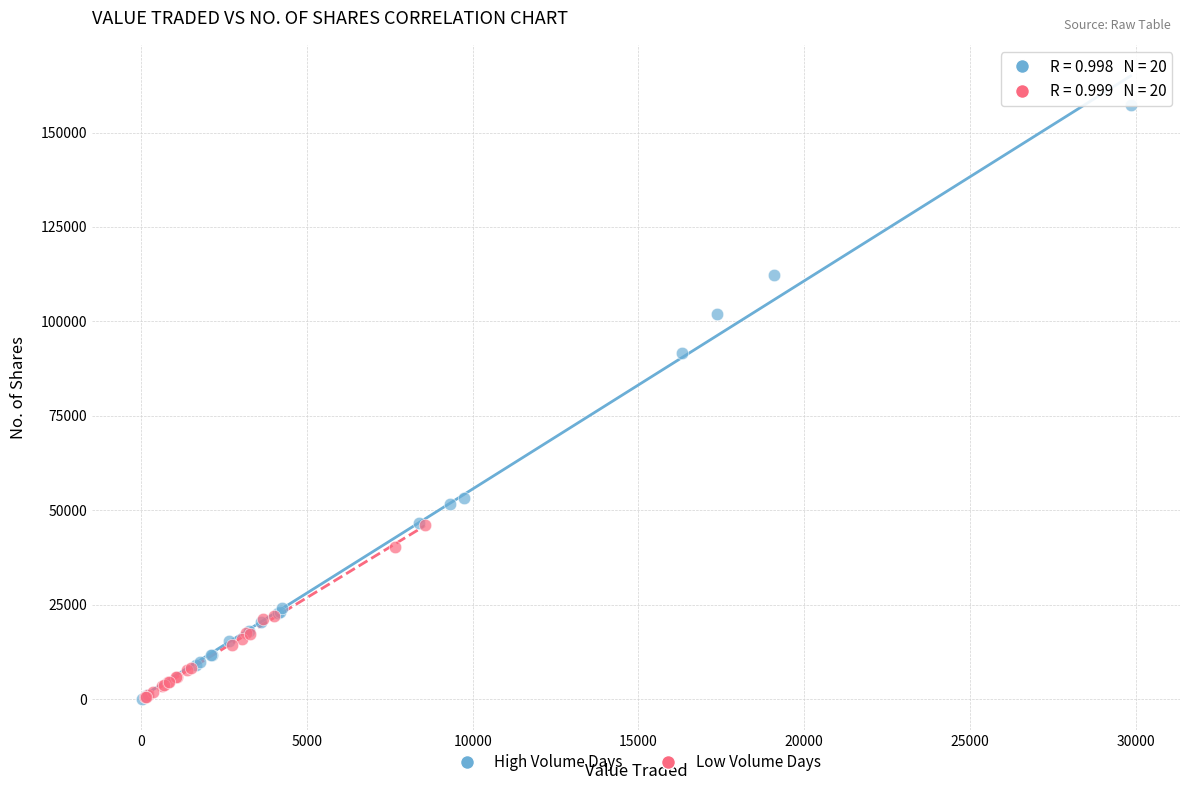

Which series has the largest Y range (max minus min)?

High Volume Days